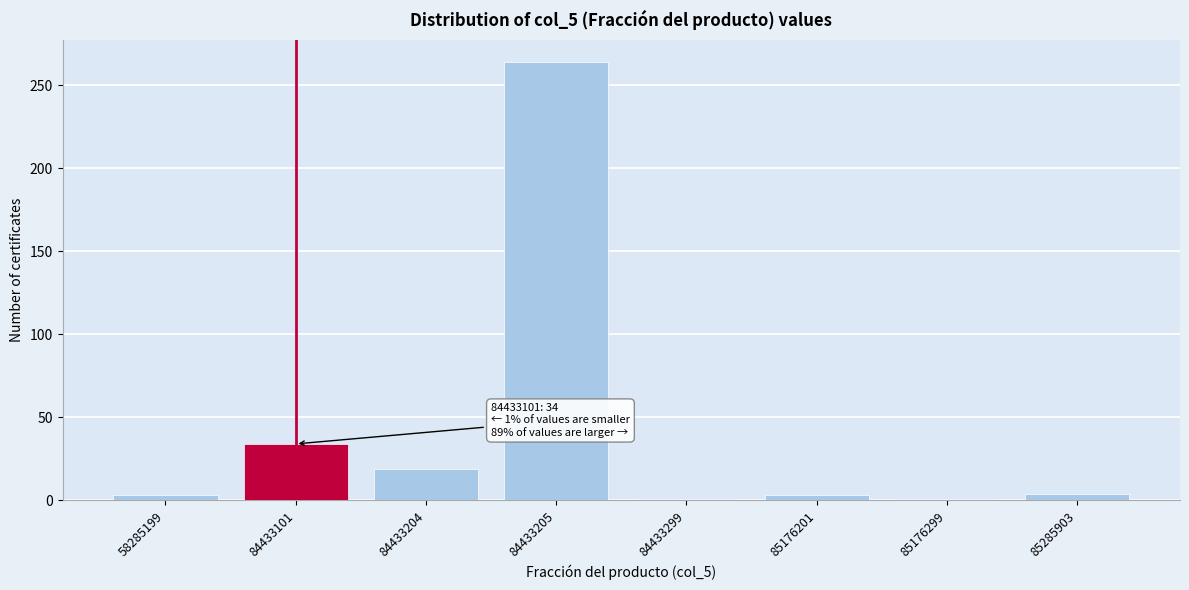

What is the change in value from 84433101 to 84433204?

-15